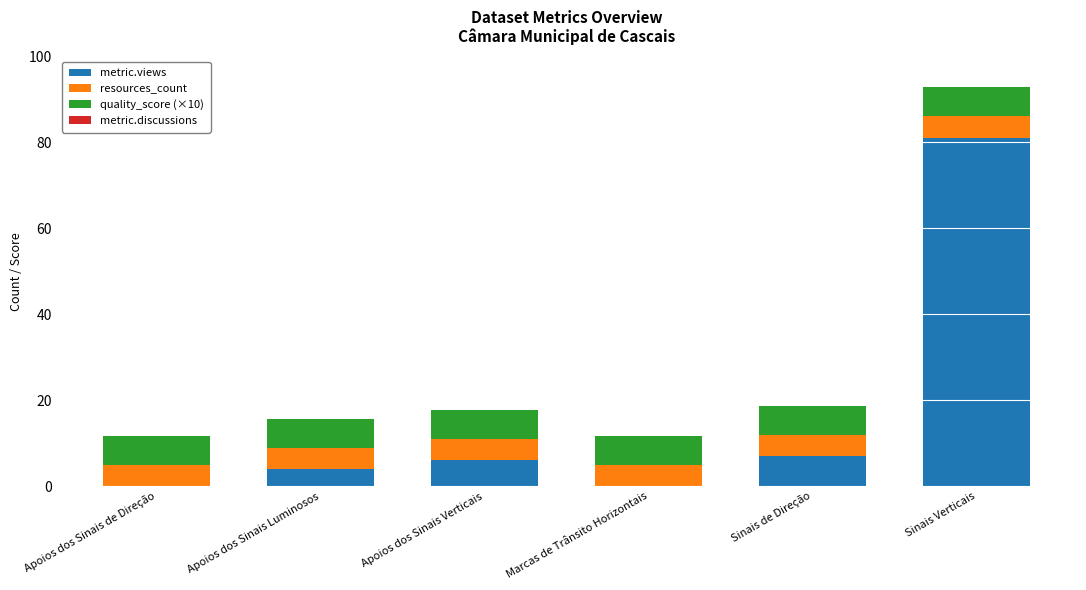

Reading right to left, list the values for the metric.views series.

Sinais Verticais=81.0	Sinais de Direção=7.0	Marcas de Trânsito Horizontais=0.0	Apoios dos Sinais Verticais=6.0	Apoios dos Sinais Luminosos=4.0	Apoios dos Sinais de Direção=0.0